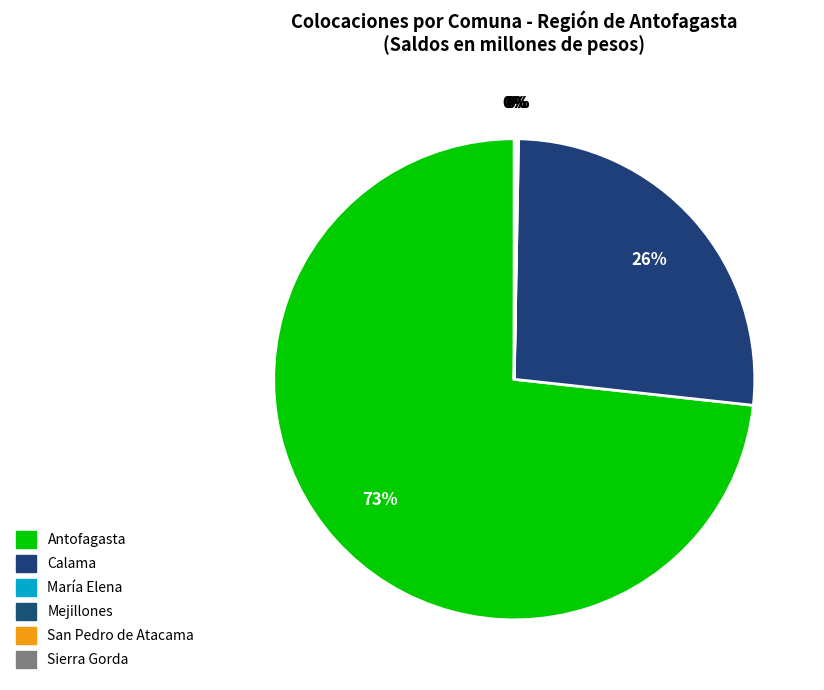

What percentage do Sierra Gorda and Calama together represent?

26.5%